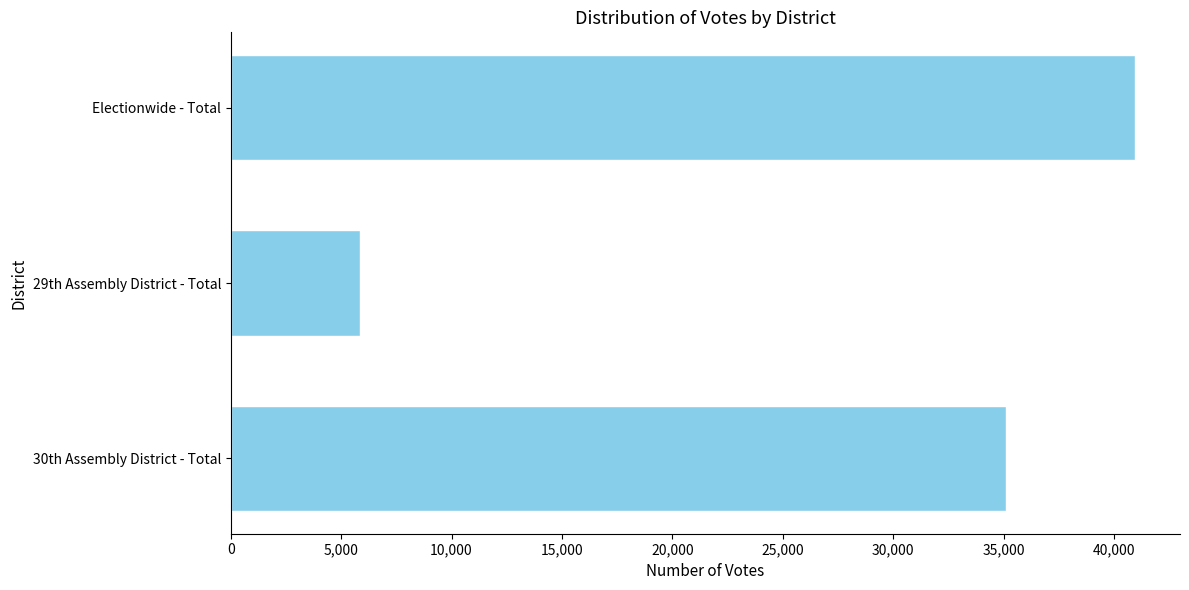

The value at Electionwide - Total is 40946. True or false?

True